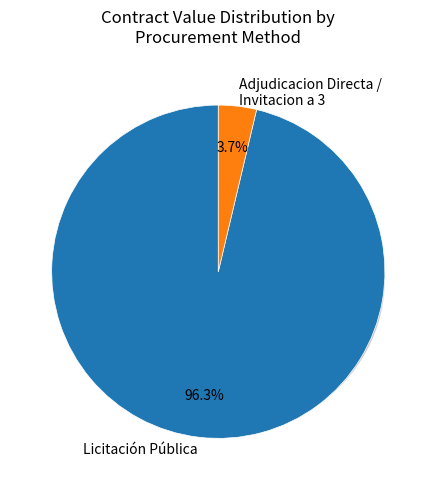

True or false: 16 accounts for 8% of the total.

False